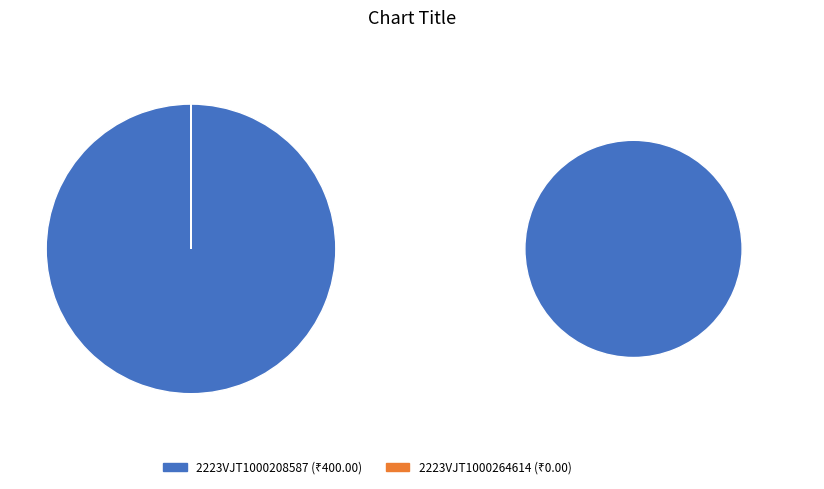

To the nearest percent, what percentage of the pie is 2223VJT1000208587?

100%